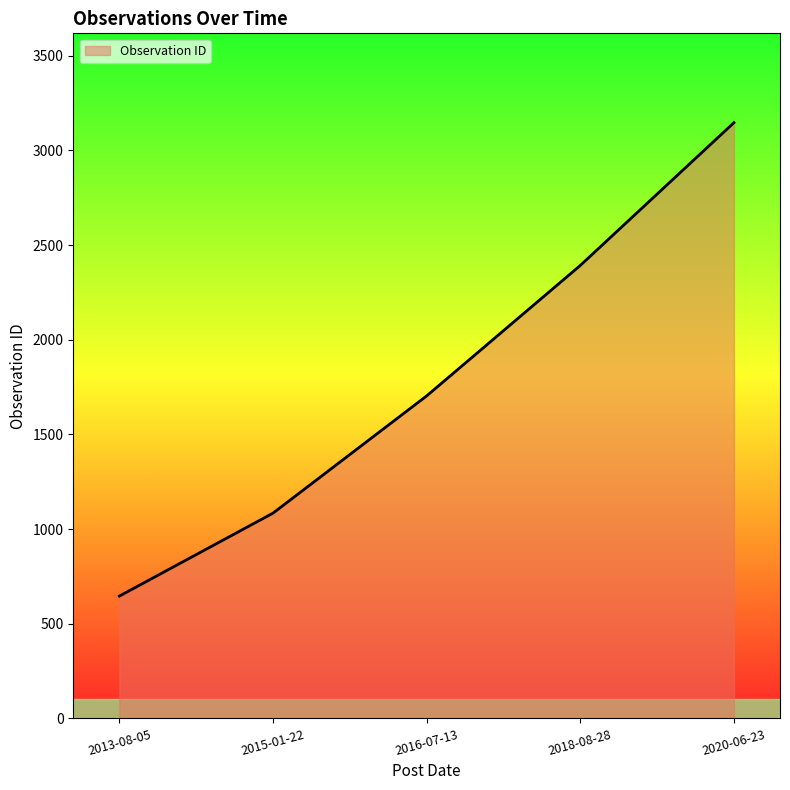

Is it true that the value at 2013-08-05 is 1010?

False